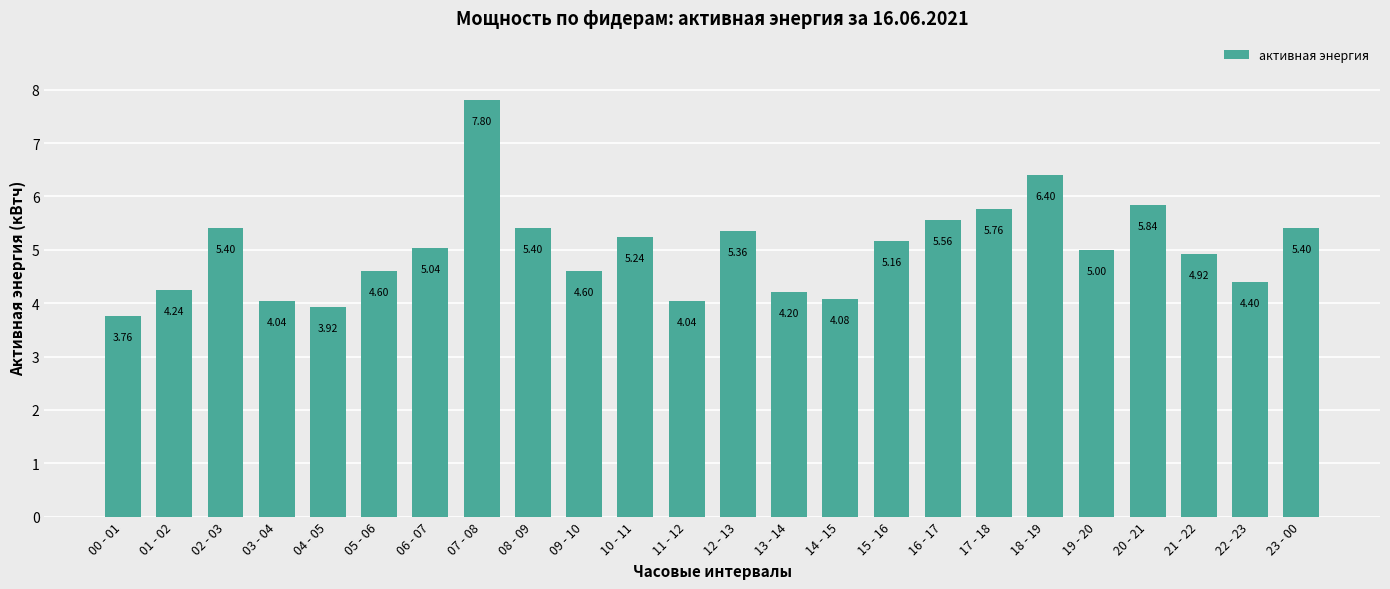

How many values are below 5?

11